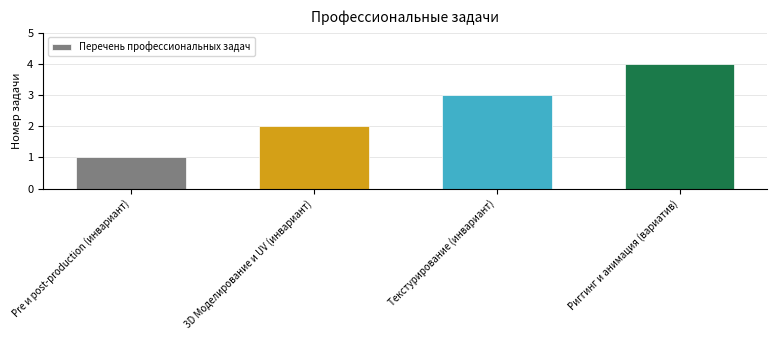

What is the sum of the values at Pre и post-production (инвариант) and Риггинг и анимация (вариатив)?

5